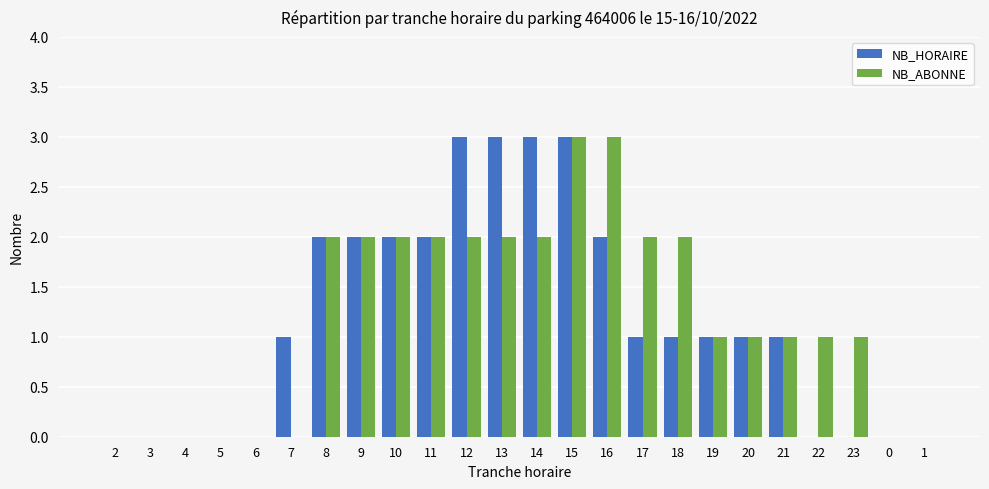

What is the highest value of the NB_ABONNE series?

3